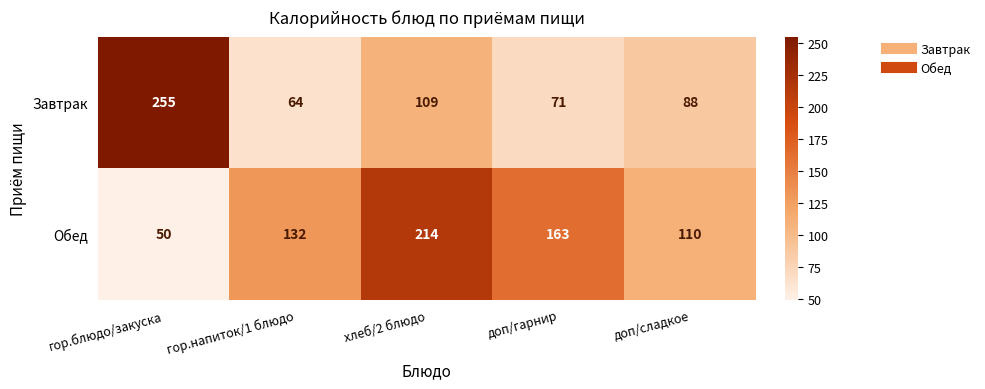

True or false: Обед has a value of 97 at доп/гарнир.

False